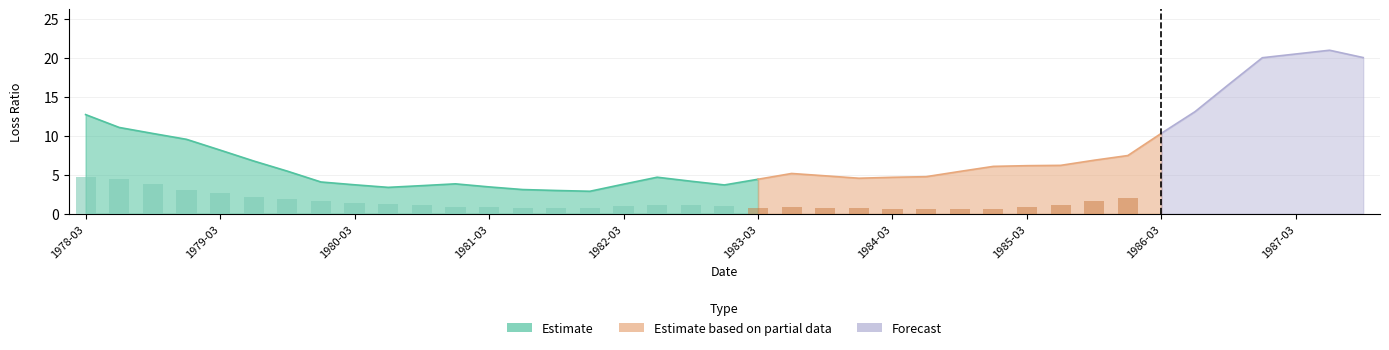

What is the spread (max minus min) of values at 1979-06-30?

1.0